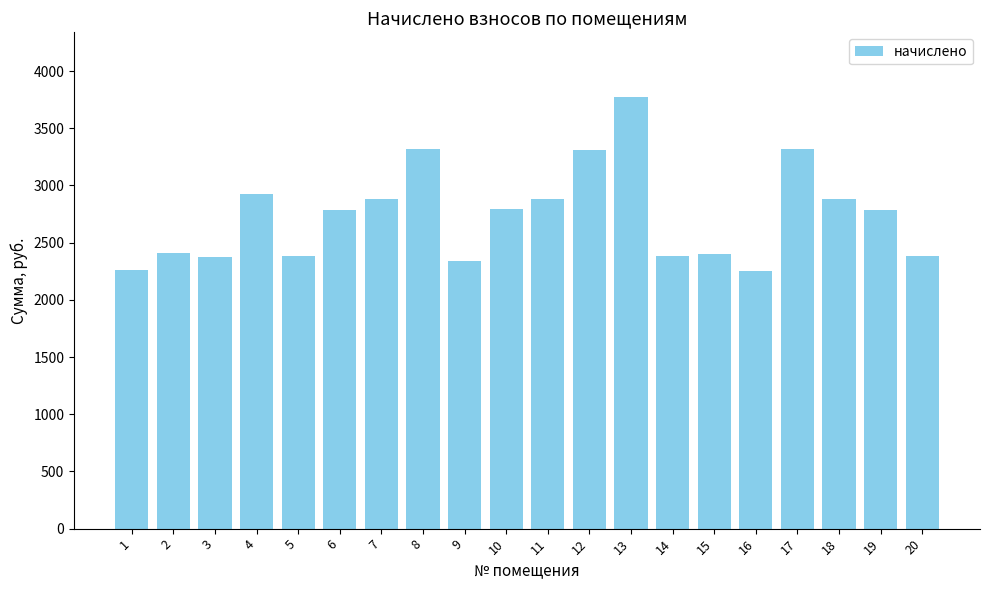

Is it true that the value at 17 is 3316.7?

True